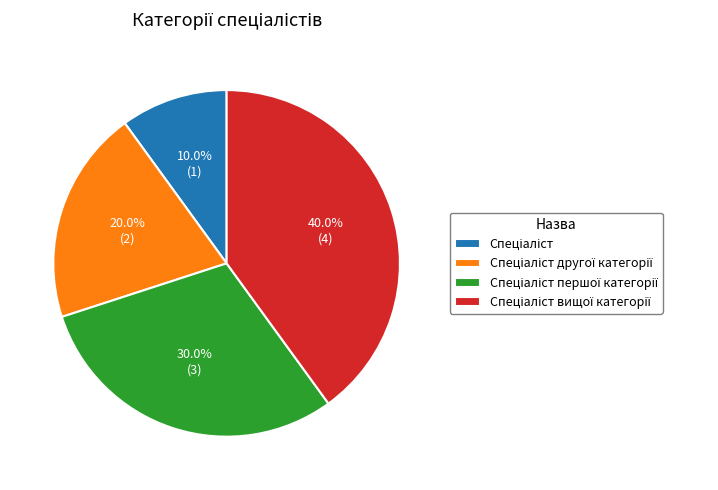

Is there any slice that represents more than half of the pie?

No